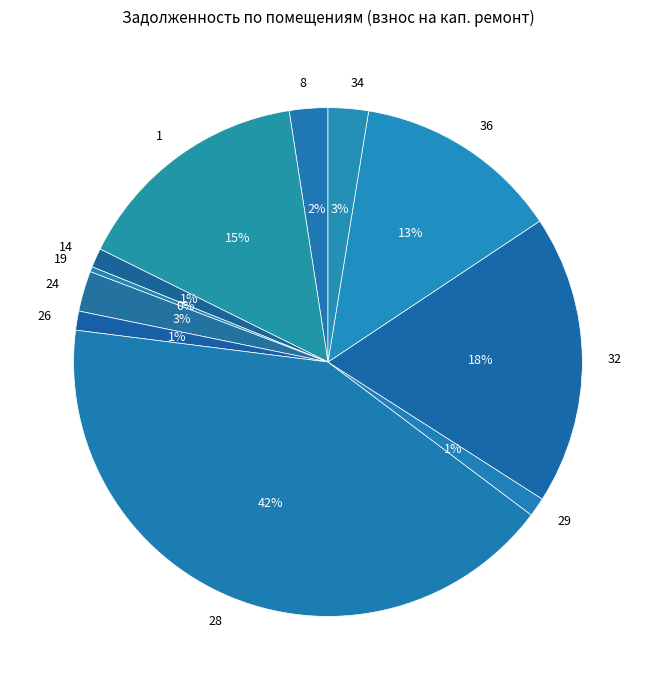

Which category has the biggest portion of the pie?

28